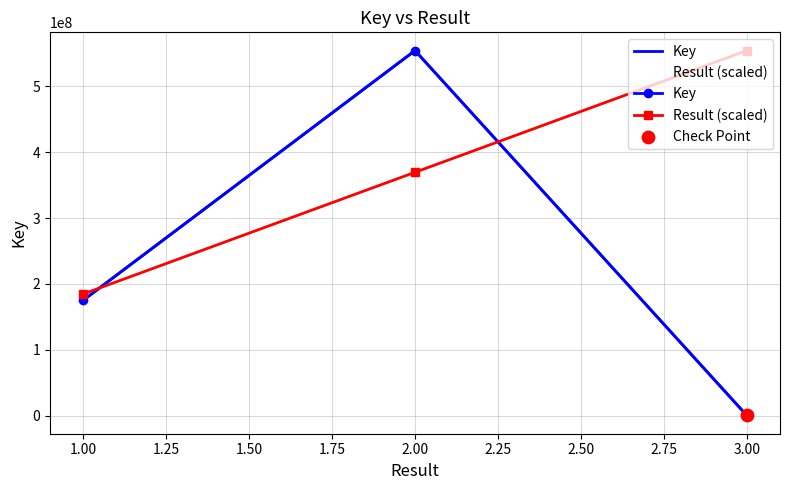

Which series has the largest Y range (max minus min)?

Key